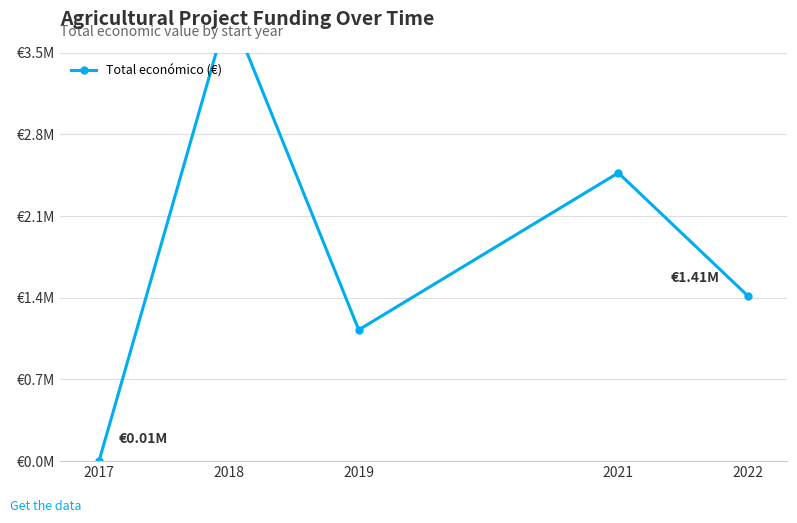

What value does the data have at 2022, to the nearest 100?

1414500